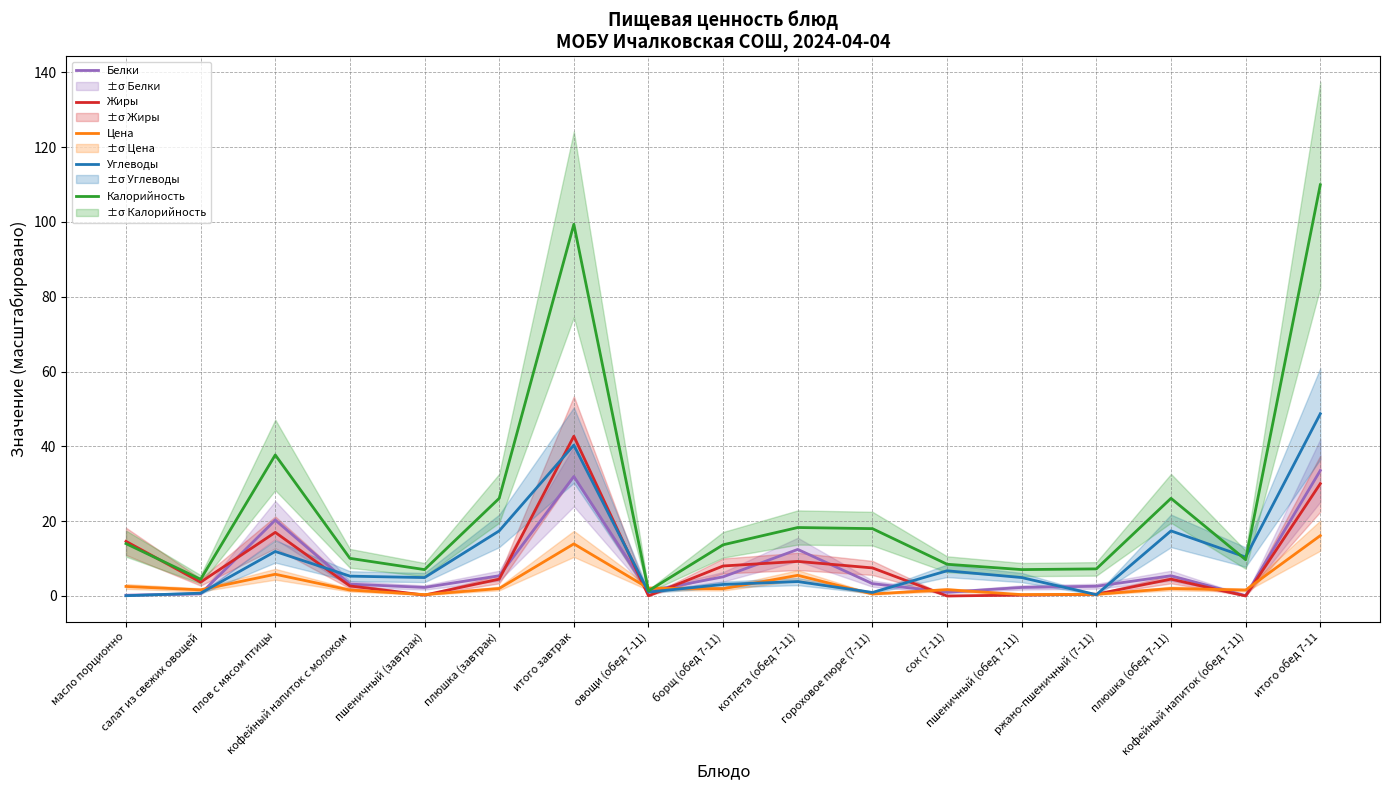

In Цена, how many points are lower than both neighbors (excluding endpoints)?

6